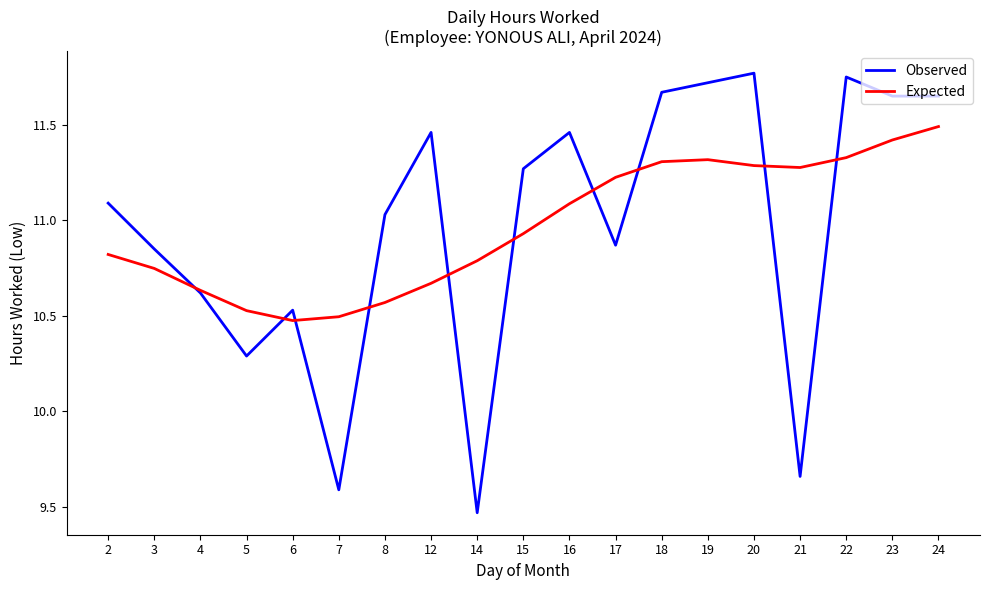

Which category has the highest value in the Expected series?

24